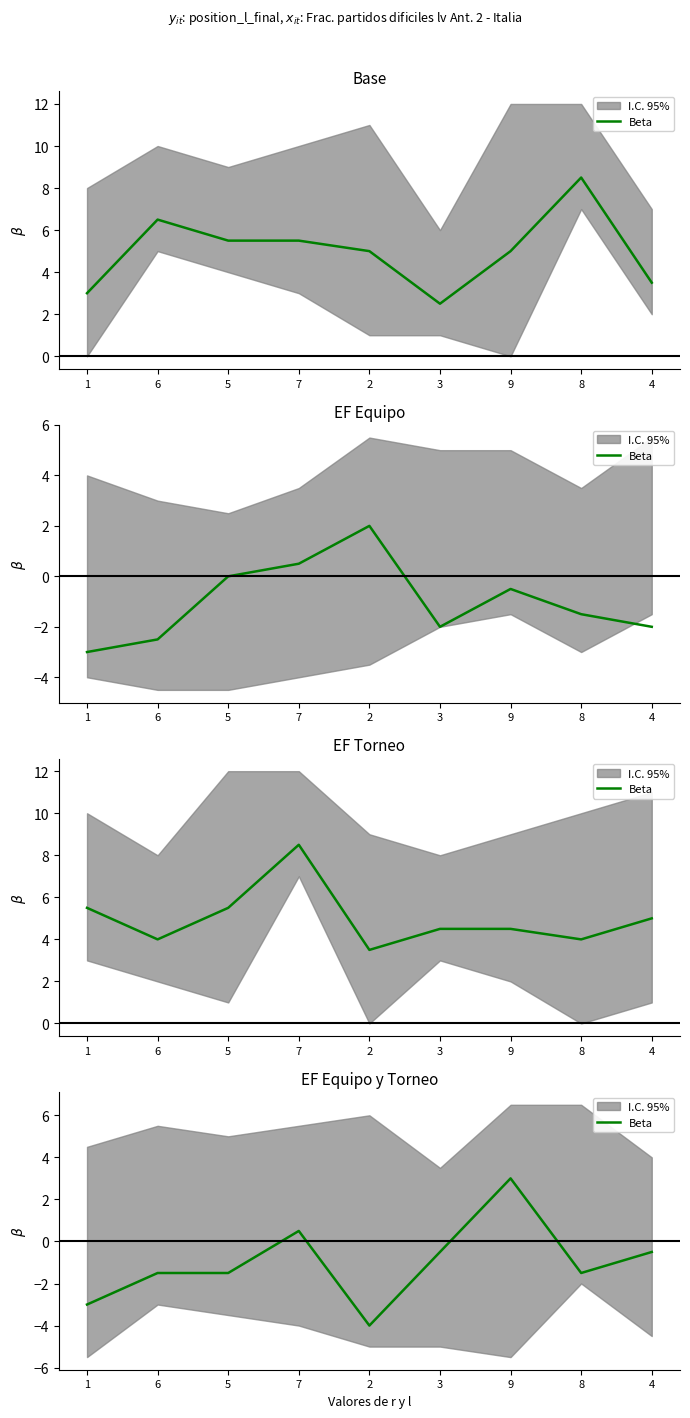

Reading left to right, extract all data points from this chart.

1=-3.0	6=-1.5	5=-1.5	7=0.5	2=-4.0	3=-0.5	9=3.0	8=-1.5	4=-0.5